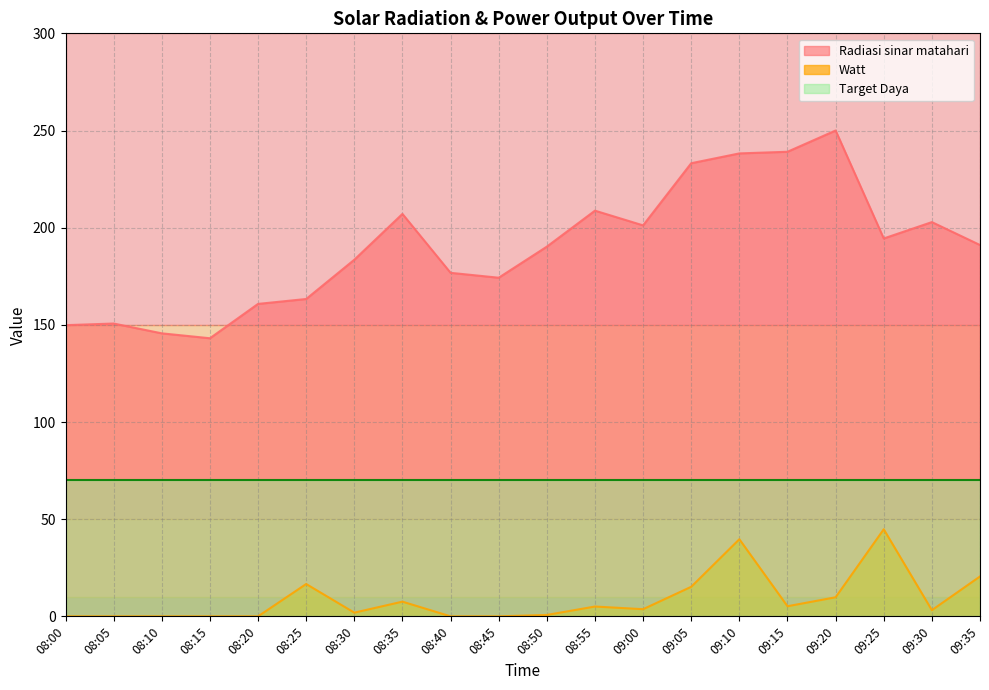

The Radiasi sinar matahari series shows 235.9 at 08:20. True or false?

False